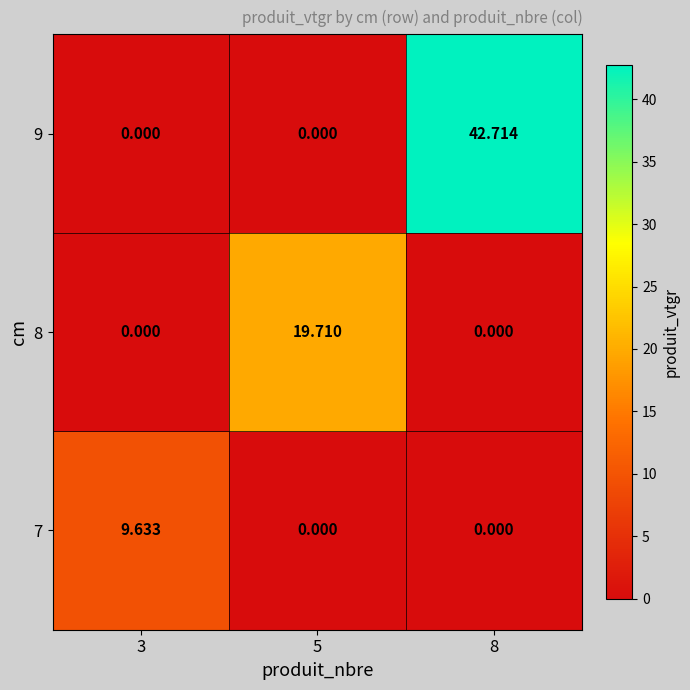

Between 5 and 8, which is larger?

5